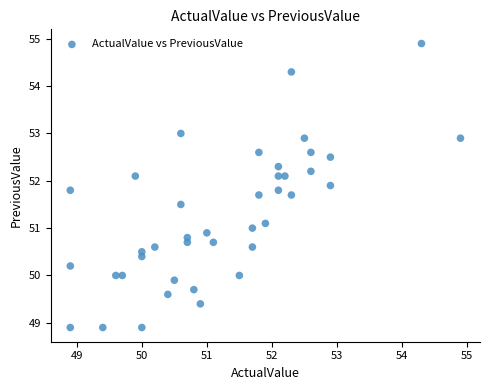

What is the range of X values (max minus min)?

6.0